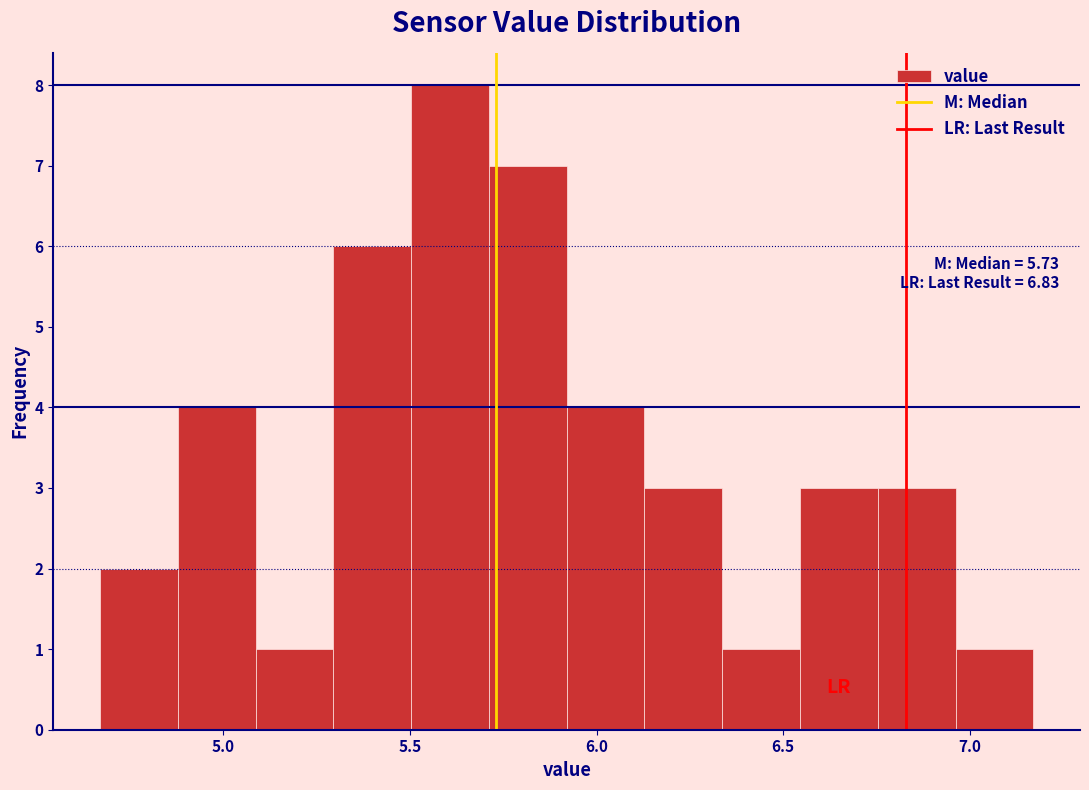

Which range on the x-axis has the tallest bar?

5.50 to 5.70